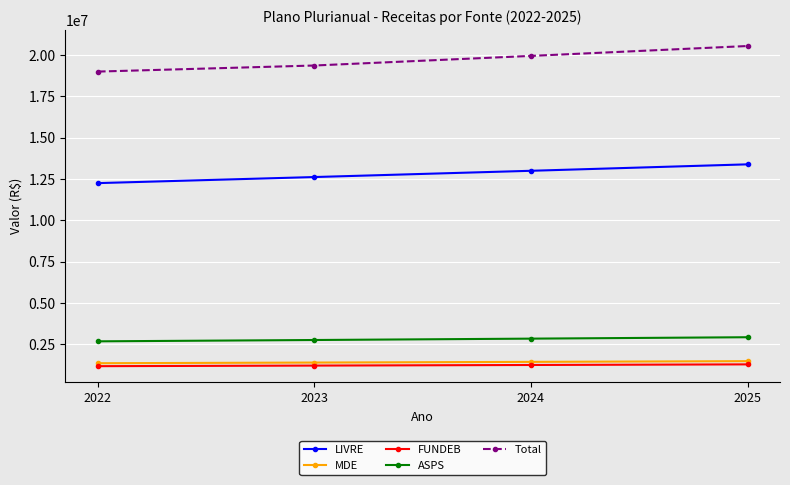

What is the spread (max minus min) of values at 2022?

17826800.0